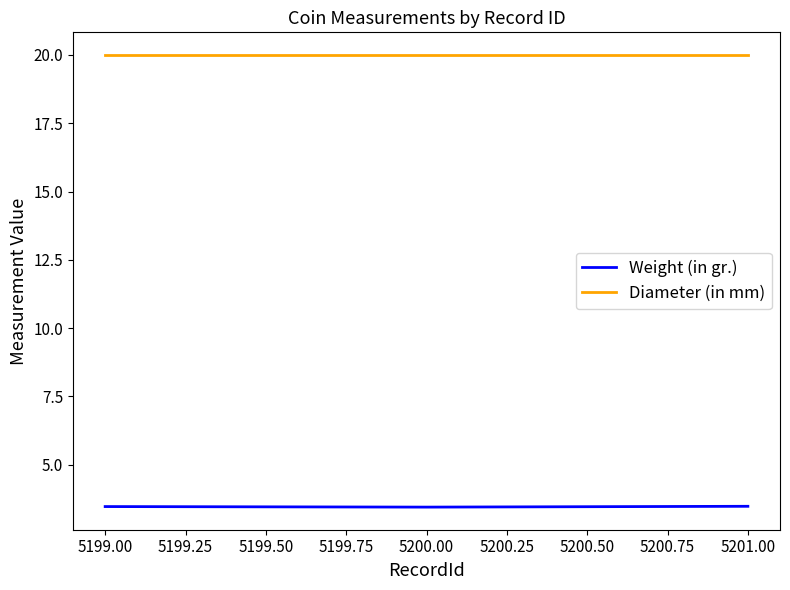

What is the maximum value for Diameter (in mm)?

20.0